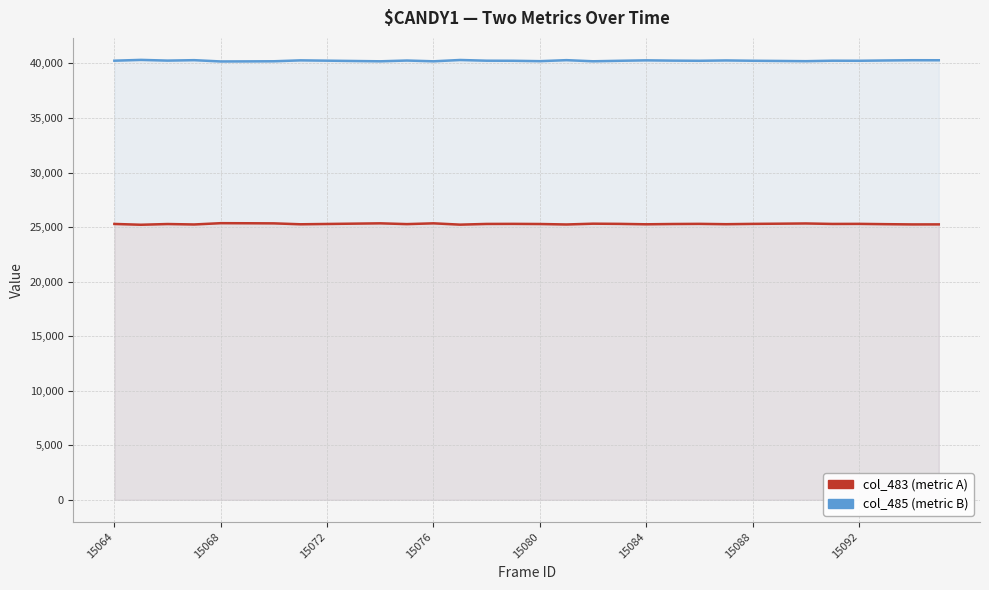

The value of col_485 (metric B) at 13 is 61736. True or false?

False